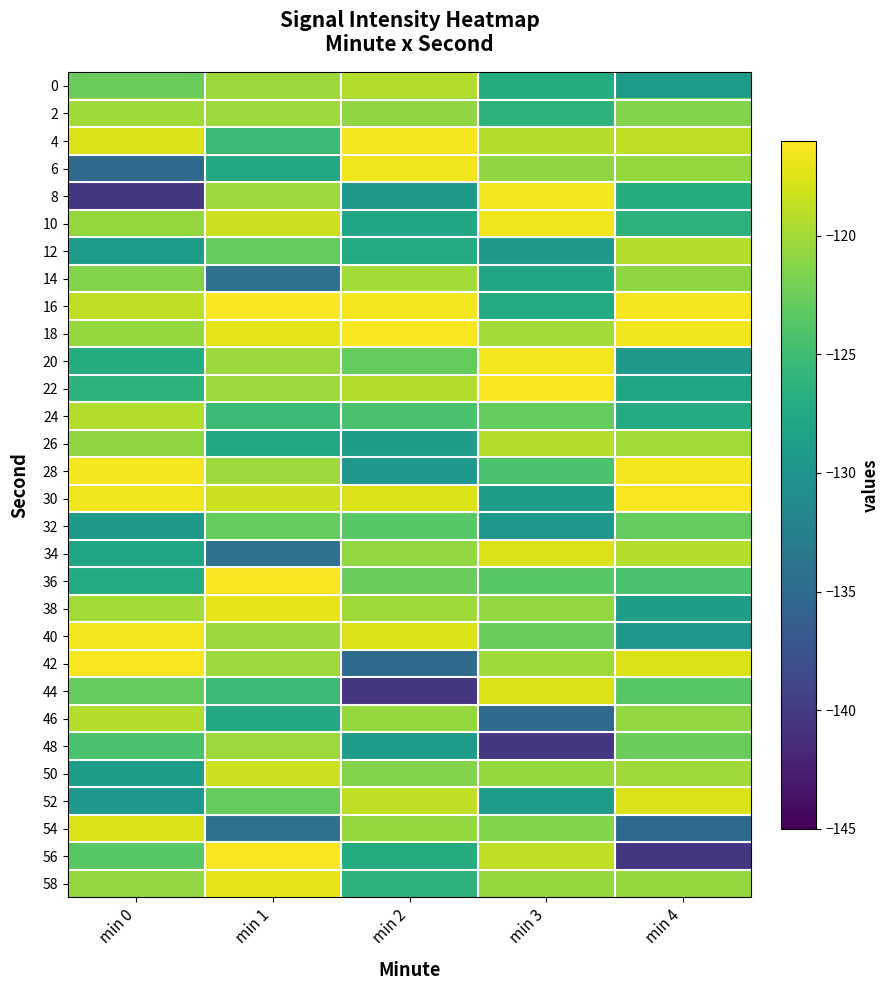

How many data points does each series have?

5